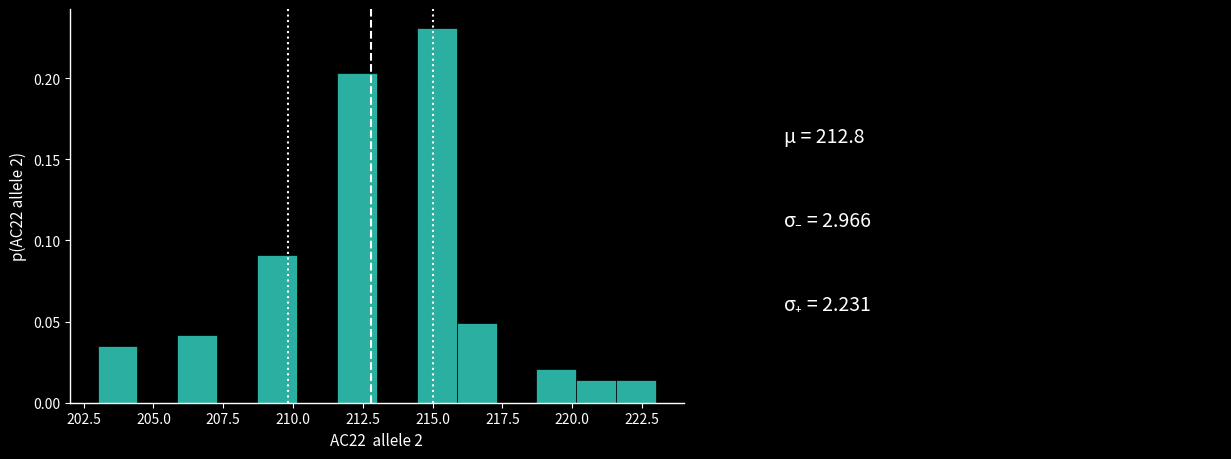

Read against the x-axis, roughly where is the centre of the tallest bar?

215.0